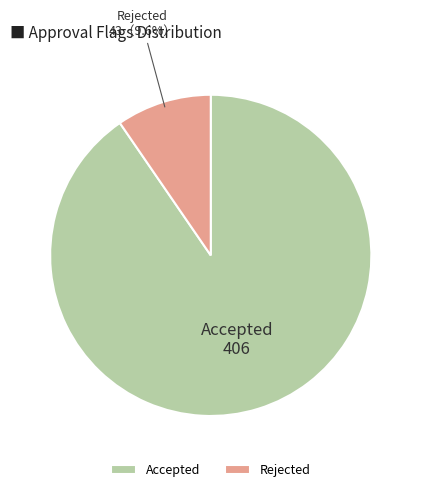

Approximately how many times larger is the value at Rejected compared to Accepted?

0.1